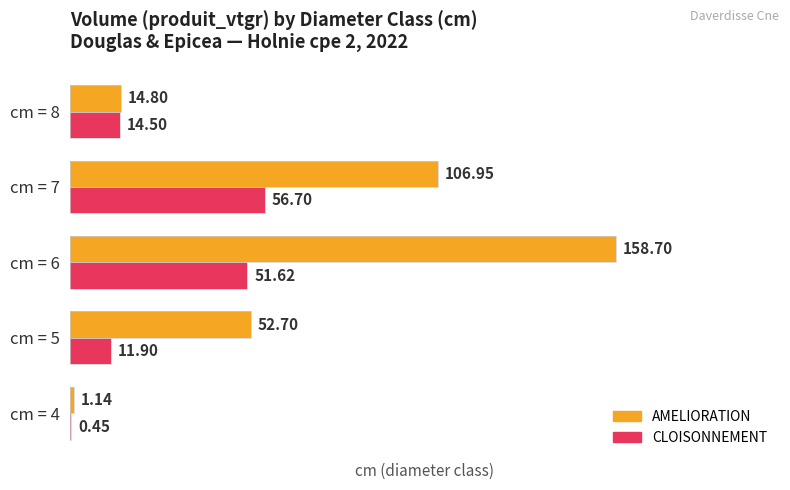

Which series has the largest total across all categories?

AMELIORATION